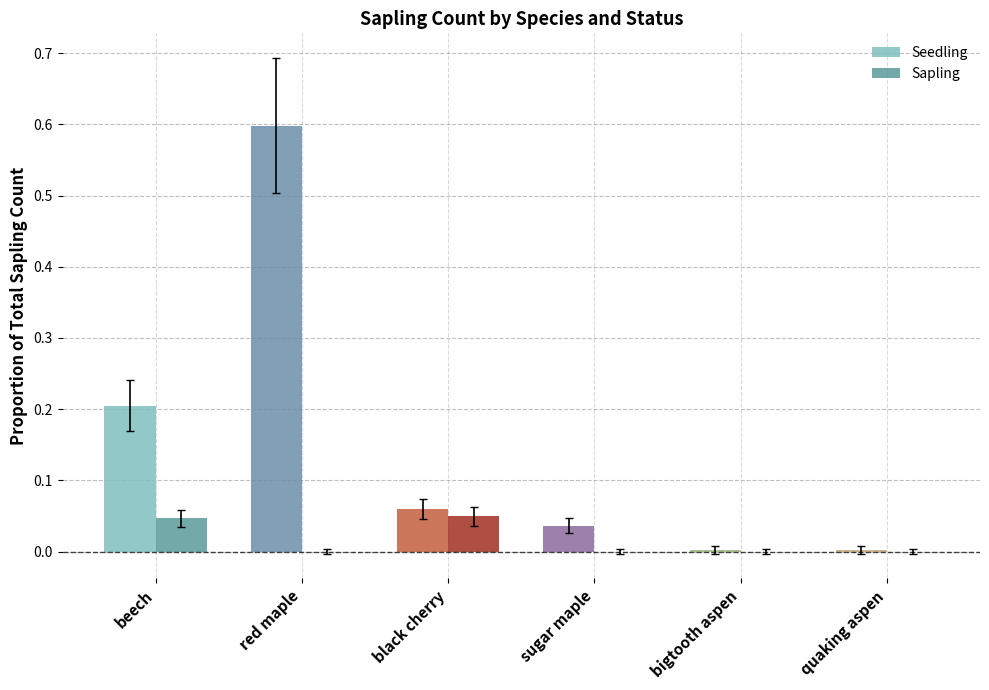

What is the sum of the Seedling values at beech and red maple?

0.8